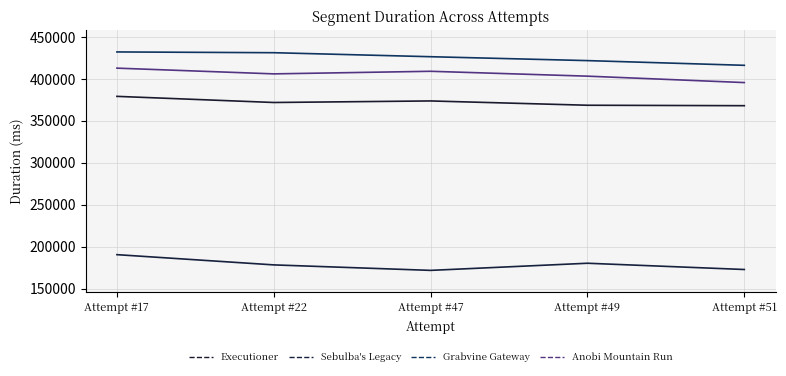

The Grabvine Gateway series shows 580473 at Attempt #49. True or false?

False